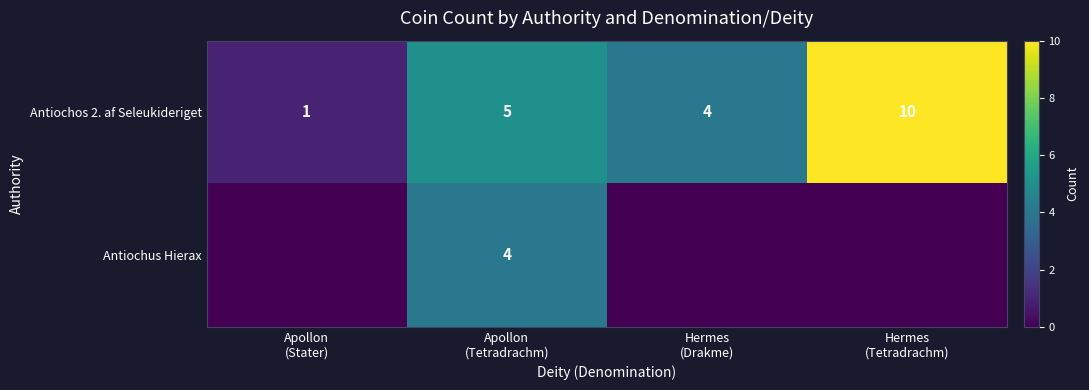

What is the difference between the second highest and minimum values in the Antiochos 2. af Seleukideriget series?

4